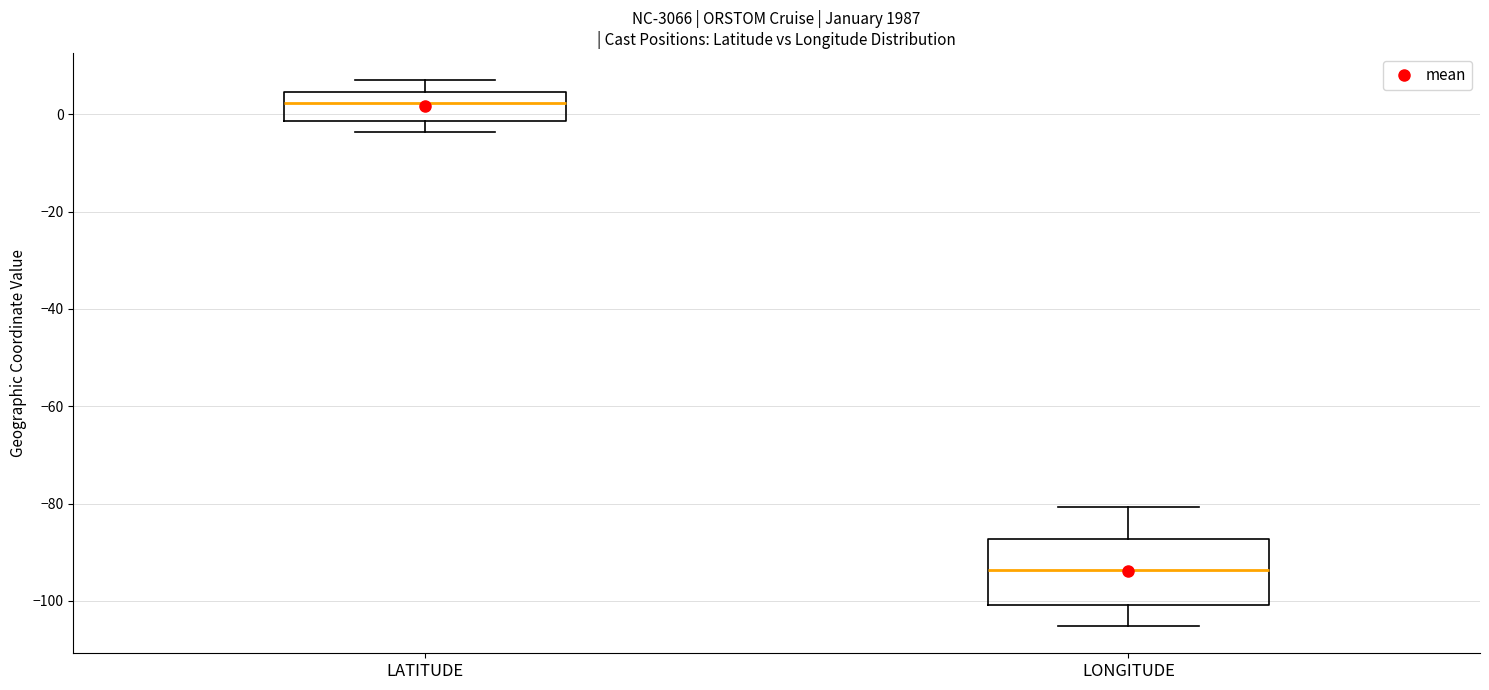

Reading left to right, transcribe this box plot: for each box, give where its median line is, the range the box spans, and where its two whiskers end, as read against the y-axis. The values are not printed on the chart, so give them approximately, as read against the axis.

LATITUDE: median 2, box -2 to 4, whiskers -4 to 6
LONGITUDE: median -94, box -100 to -88, whiskers -106 to -80